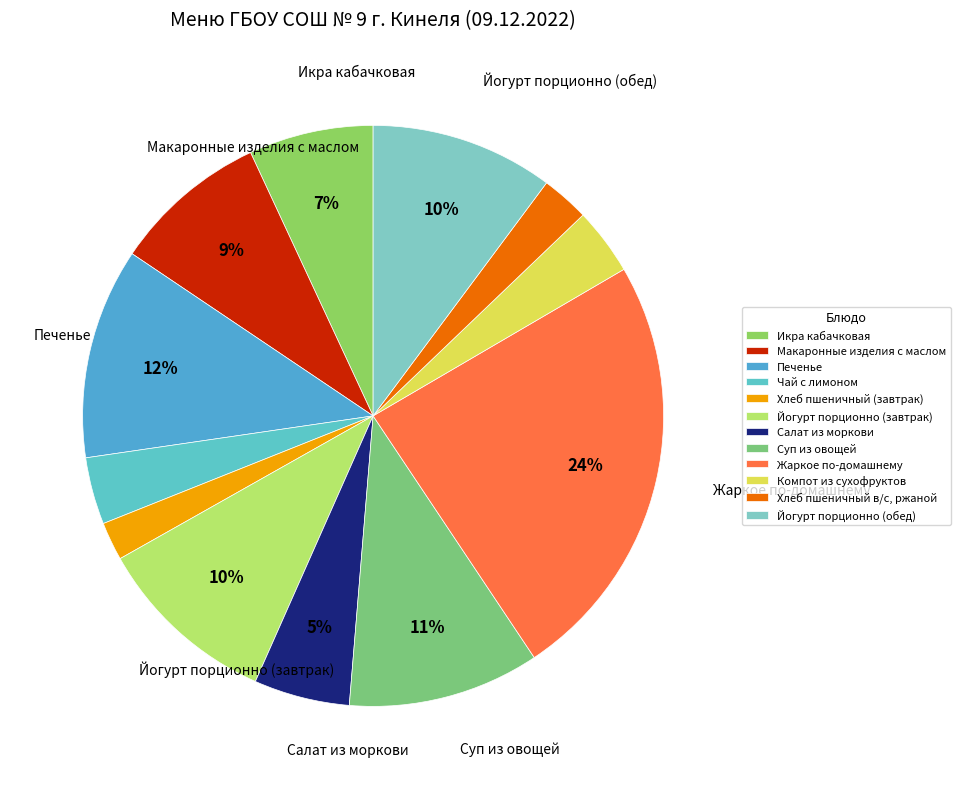

Count the number of slices in the pie.

12